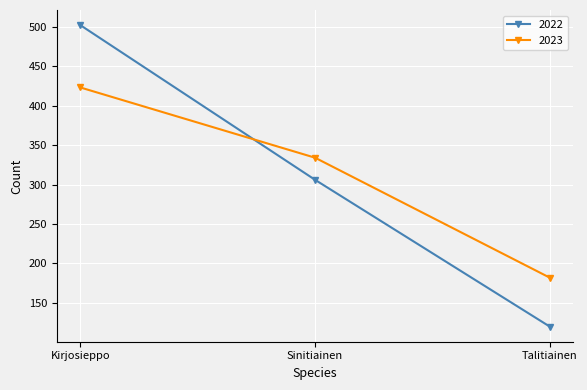

The 2022 series shows 502 at Kirjosieppo. True or false?

True